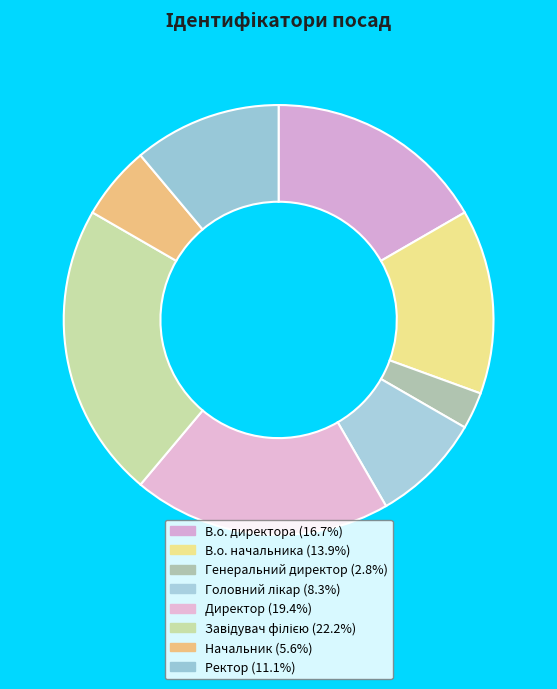

Count the number of slices in the pie.

8